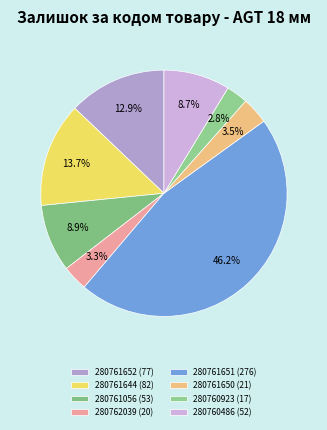

To the nearest percent, what is the difference between the largest and smallest slice percentages?

43%